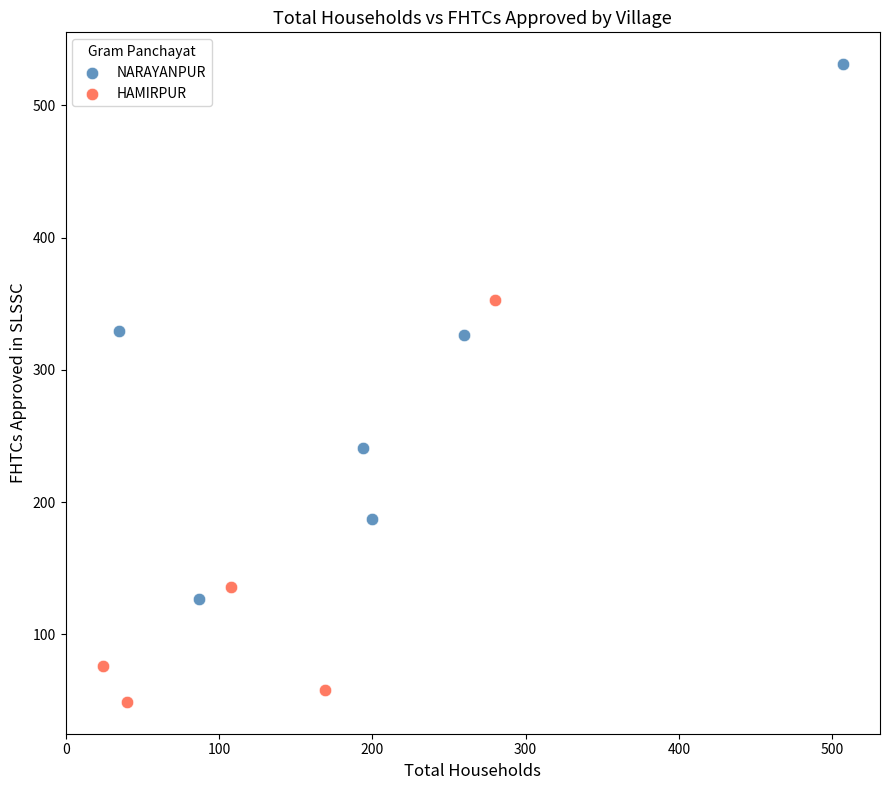

Which series has the widest spread of Y values?

NARAYANPUR